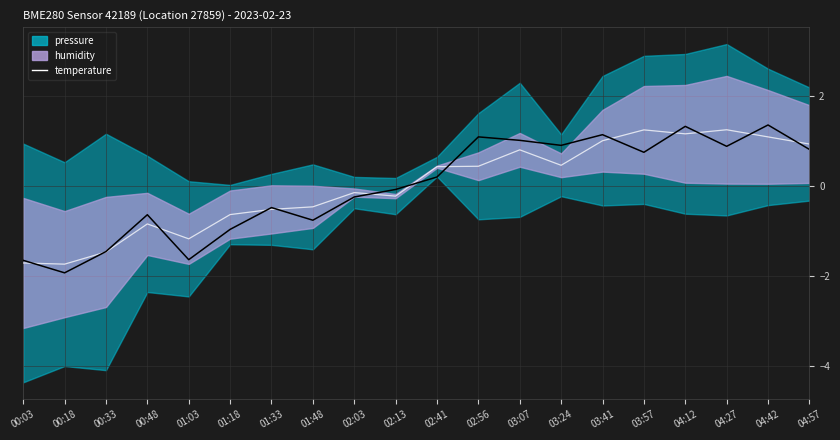

Does the chart display data point markers on the line(s)?

No